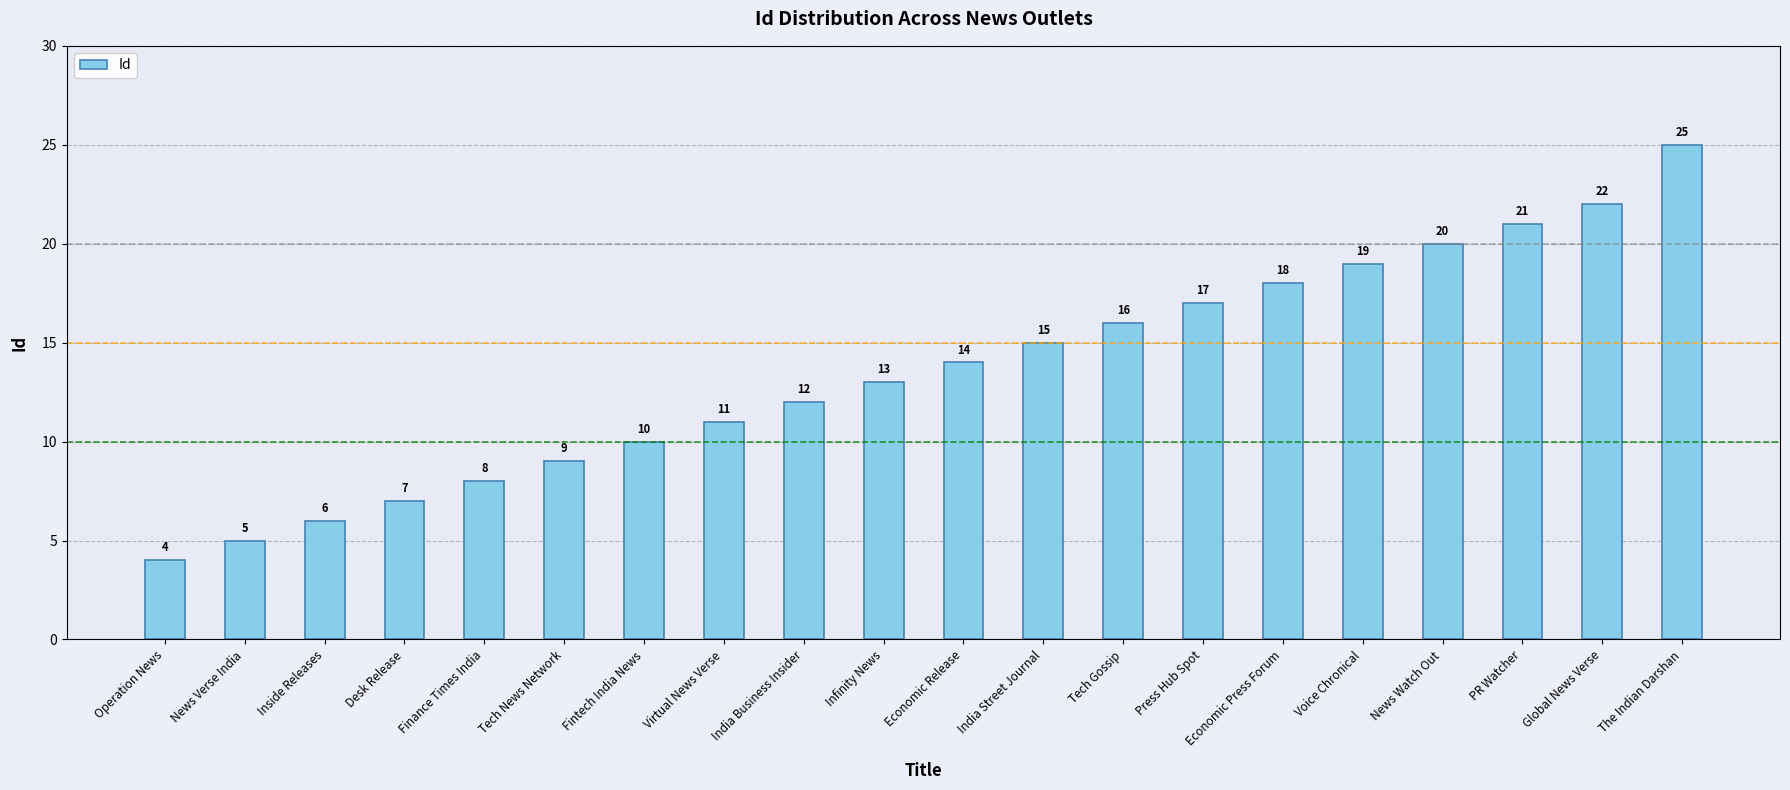

What is the smallest value displayed?

4